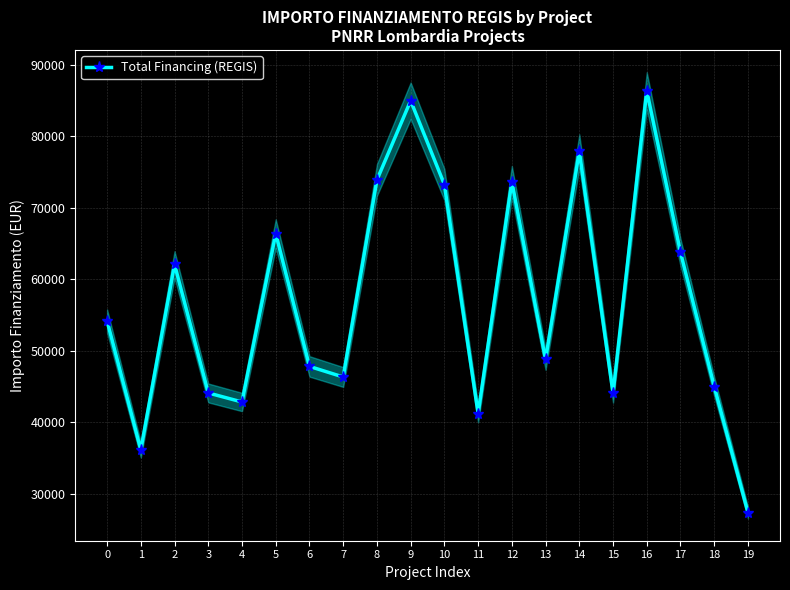

The chart shows a value of 28741.7 at 13. True or false?

False